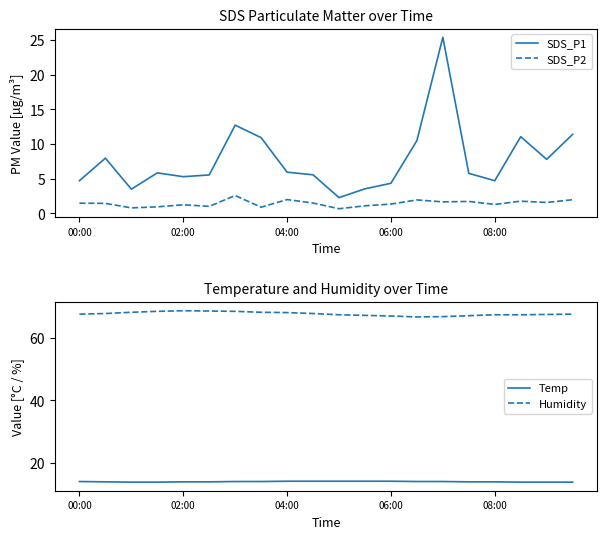

Reading left to right, extract all data points from this chart.

SDS_P1: 4.7	8.0	3.5	5.8	5.3	5.5	12.7	10.9	6.0	5.6	2.3	3.5	4.3	10.5	25.4	5.8	4.7	11.1	7.8	11.4
SDS_P2: 1.5	1.4	0.8	0.9	1.2	1.0	2.6	0.9	2.0	1.5	0.7	1.1	1.4	1.9	1.7	1.7	1.3	1.8	1.6	2.0
Temp: 13.9	13.8	13.7	13.7	13.8	13.8	13.9	13.9	14.0	14.0	14.0	14.0	14.0	13.9	13.9	13.8	13.8	13.7	13.7	13.7
Humidity: 67.8	68.0	68.4	68.7	68.9	68.8	68.7	68.4	68.3	68.0	67.6	67.4	67.2	66.9	67.0	67.3	67.6	67.6	67.7	67.8